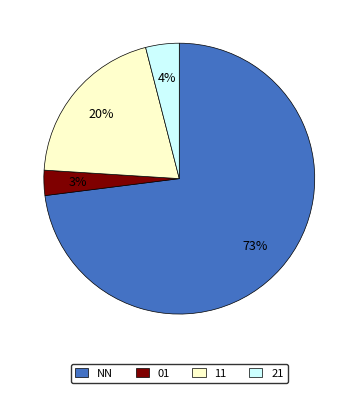

Is there a majority slice in this chart?

Yes